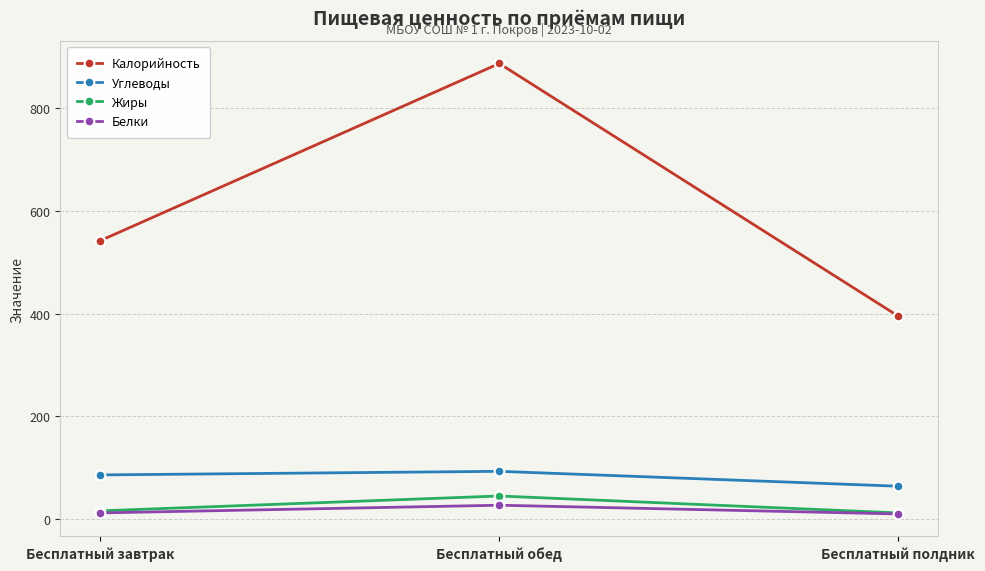

Between Бесплатный завтрак and Бесплатный обед, which series saw the biggest shift?

Калорийность